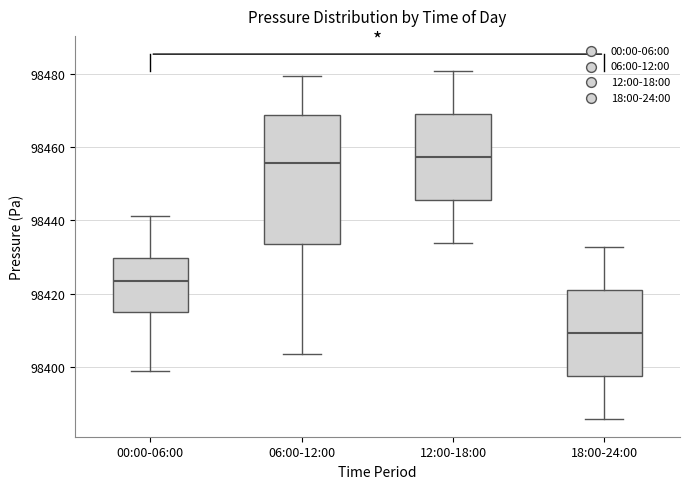

Where is the lower edge of the box for 12:00-18:00 on the y-axis? The values are not printed on the chart, so give them approximately, as read against the axis.

98446